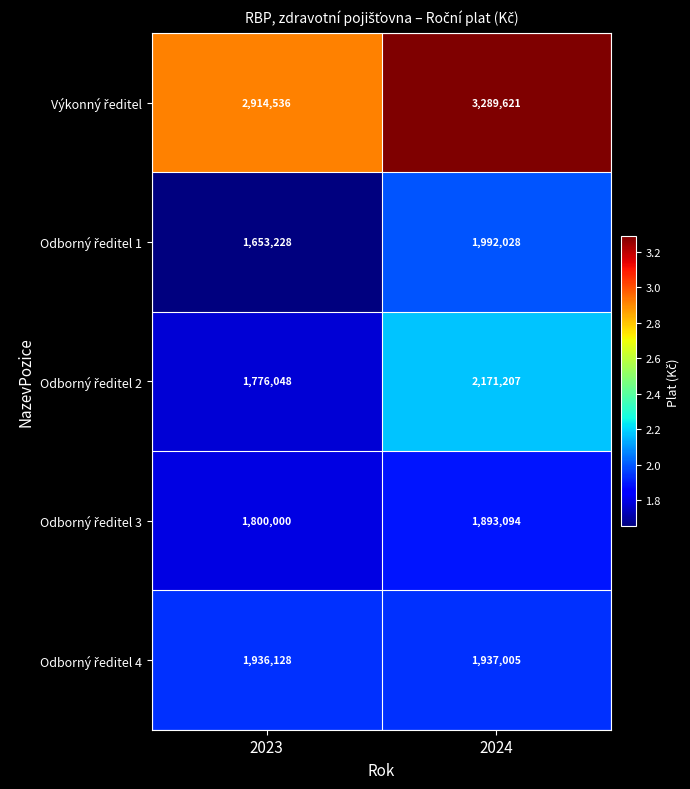

What is the total value across all series at 2024?

11282955